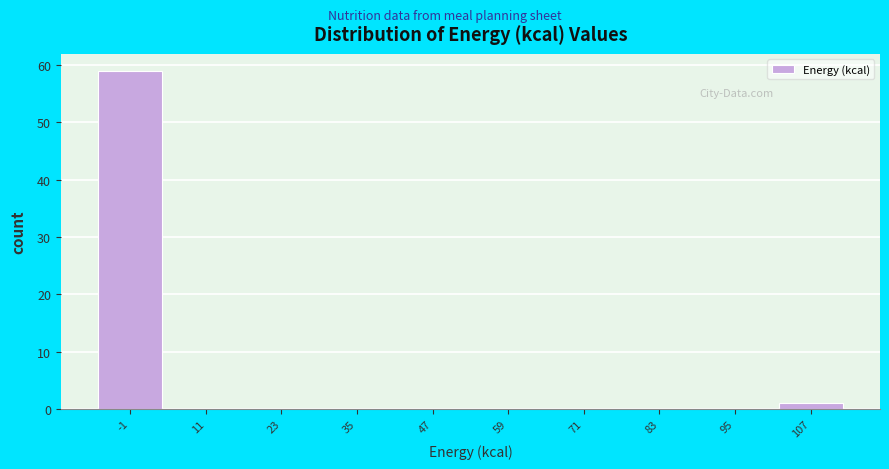

Reading right to left, list all the values displayed in this chart.

107=1	95=0	83=0	71=0	59=0	47=0	35=0	23=0	11=0	-1=59